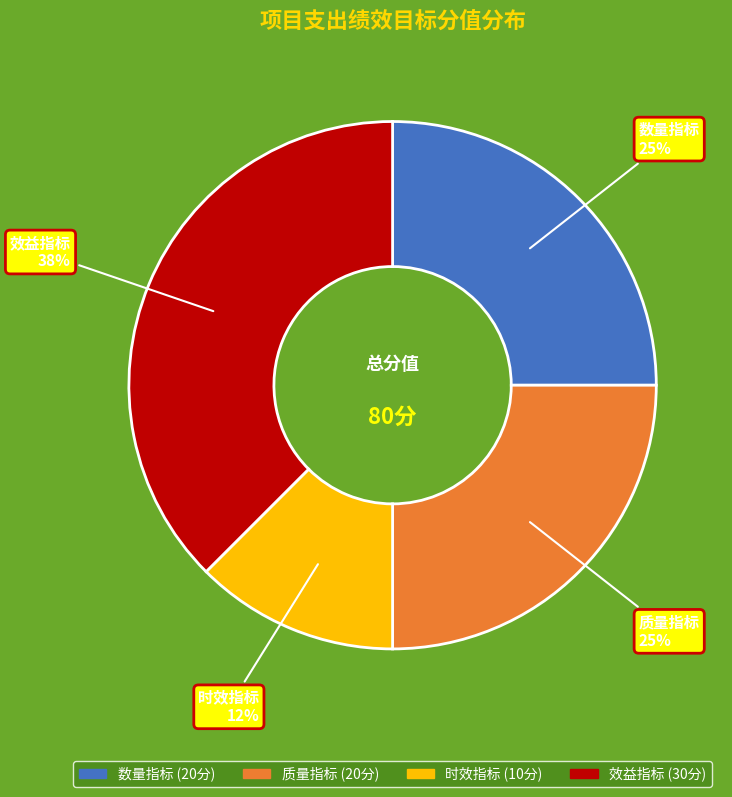

To the nearest percent, what is the average slice percentage?

25%